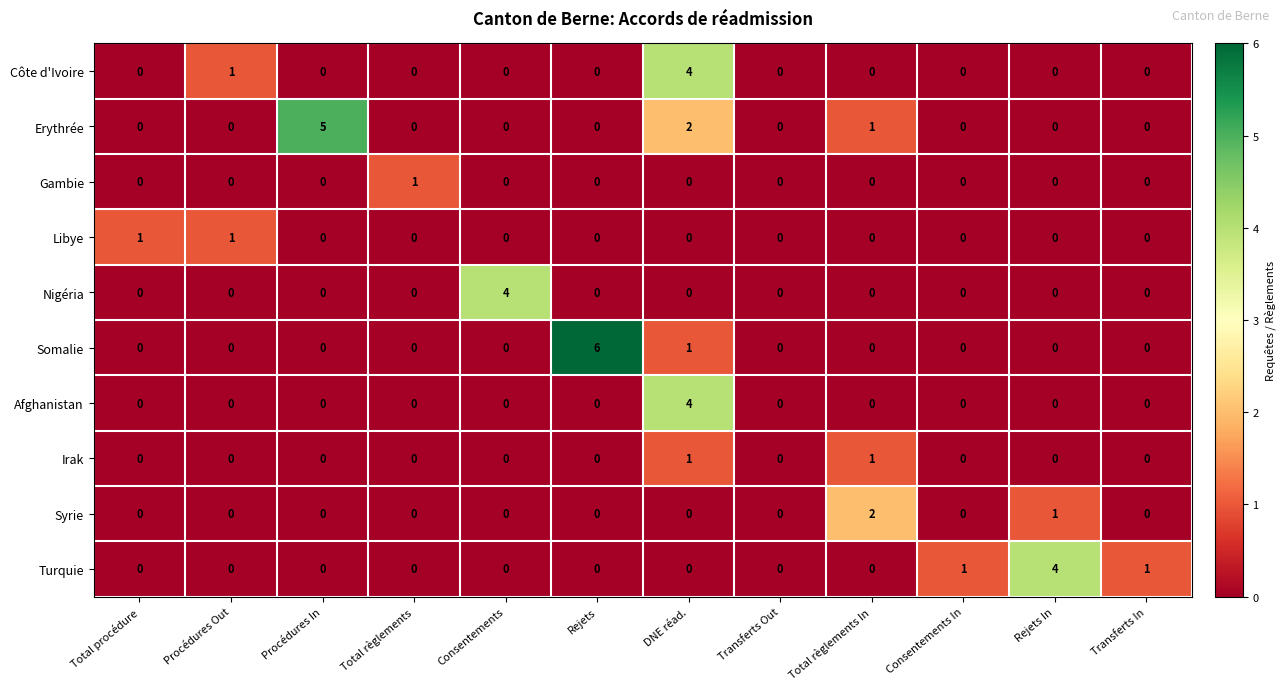

What is the maximum value for Somalie?

6